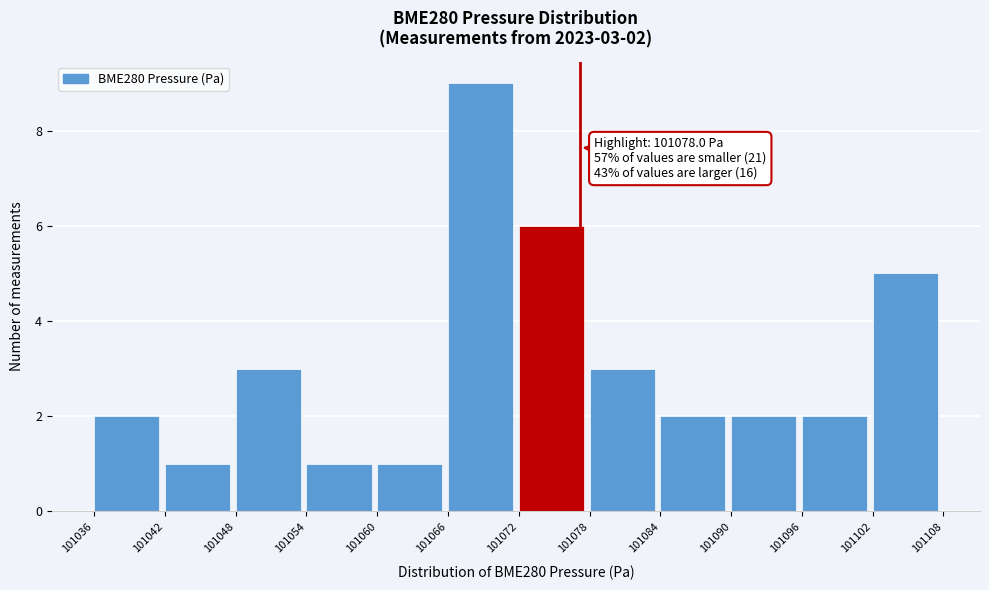

Reading right to left, transcribe all the data shown in this chart.

101102=5	101096=2	101090=2	101084=2	101078=3	101072=6	101066=9	101060=1	101054=1	101048=3	101042=1	101036=2